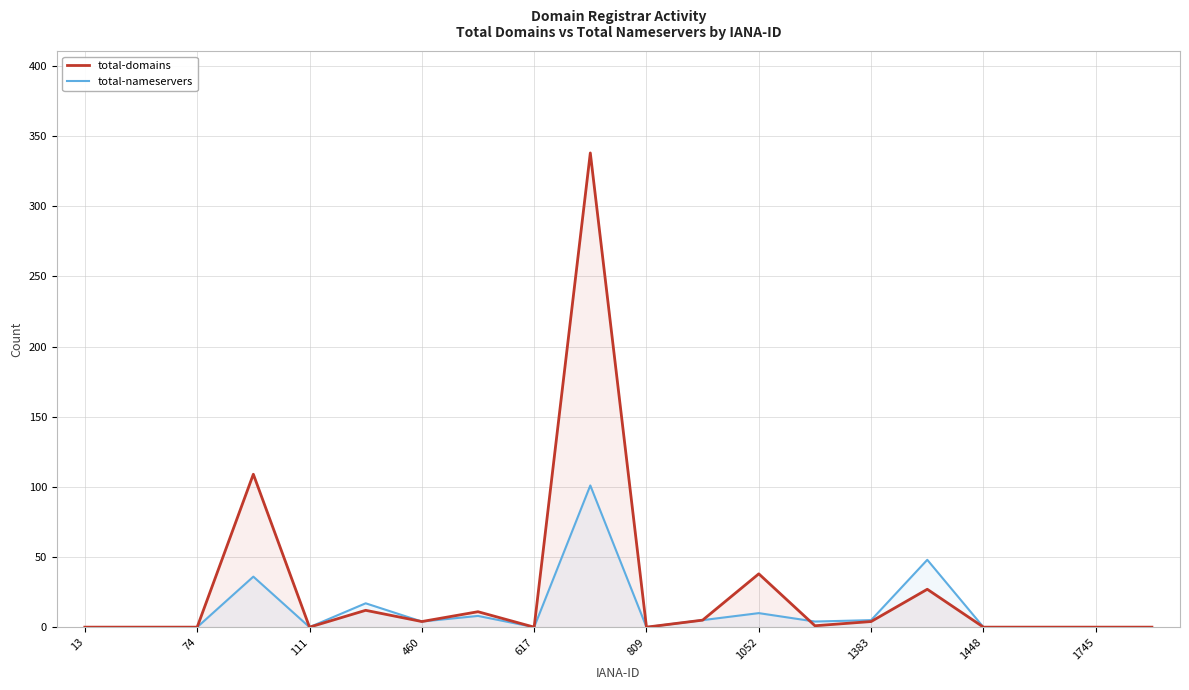

What value does the total-nameservers series have at 1052?

10